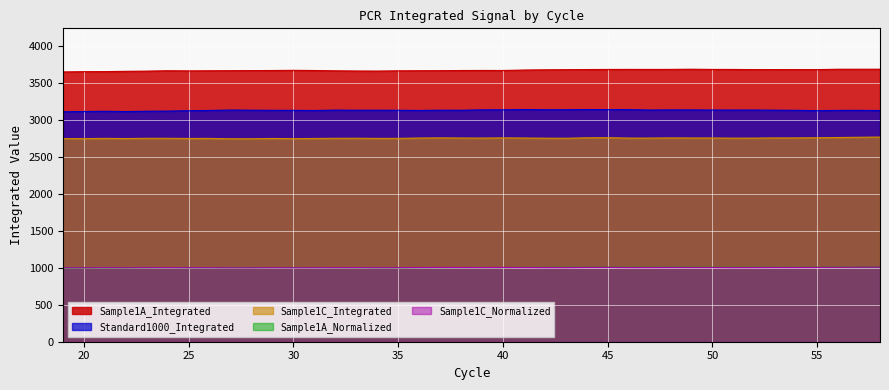

What are all the series names shown in the legend?

Sample1A_Integrated, Standard1000_Integrated, Sample1C_Integrated, Sample1A_Normalized, Sample1C_Normalized